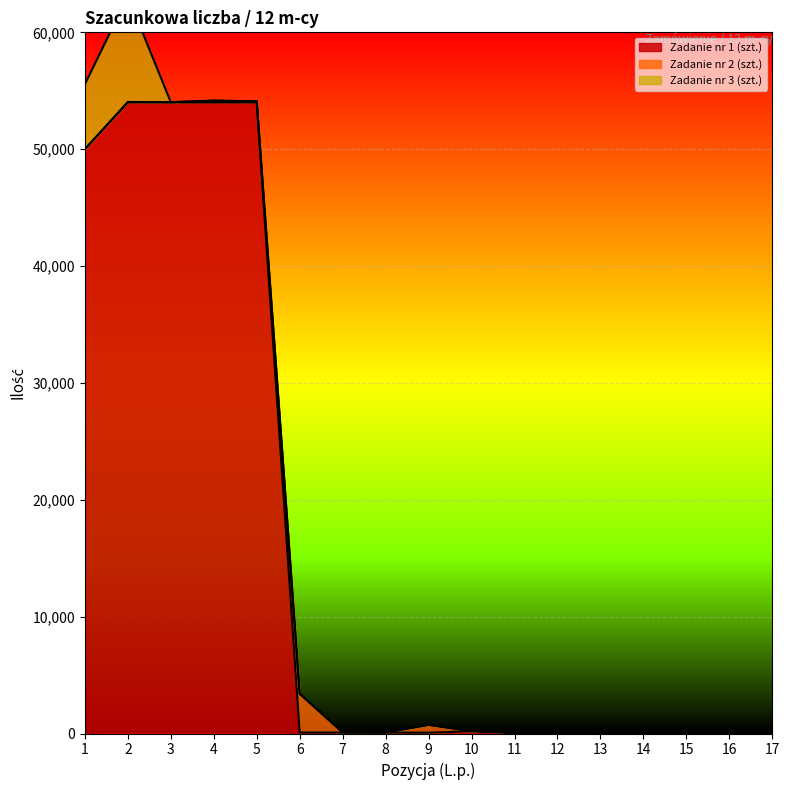

The value of Zadanie nr 1 (szt.) at 1 is 73658. True or false?

False